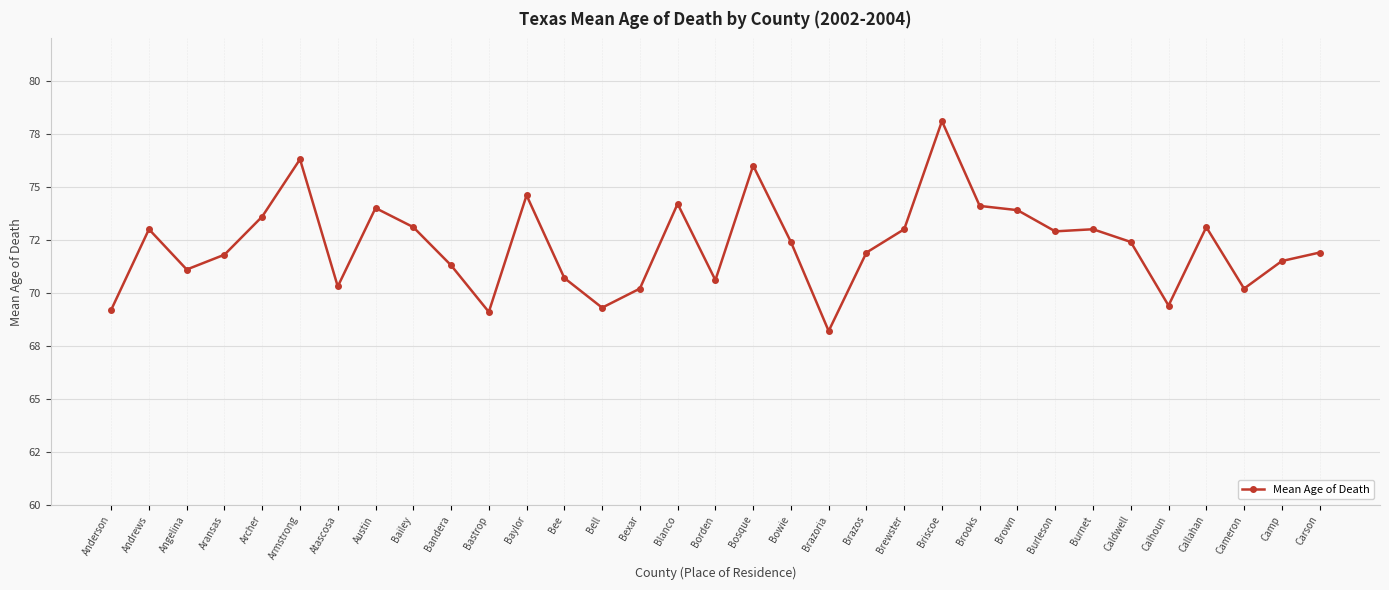

Approximately how many times larger is the value at Callahan compared to Baylor?

1.0